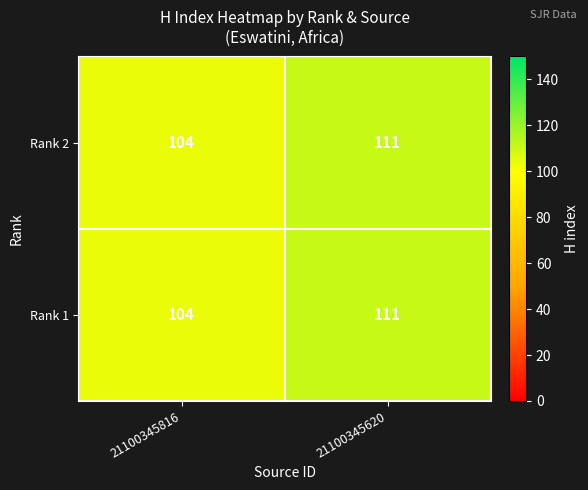

What is the lowest value of the Rank 1 series?

104